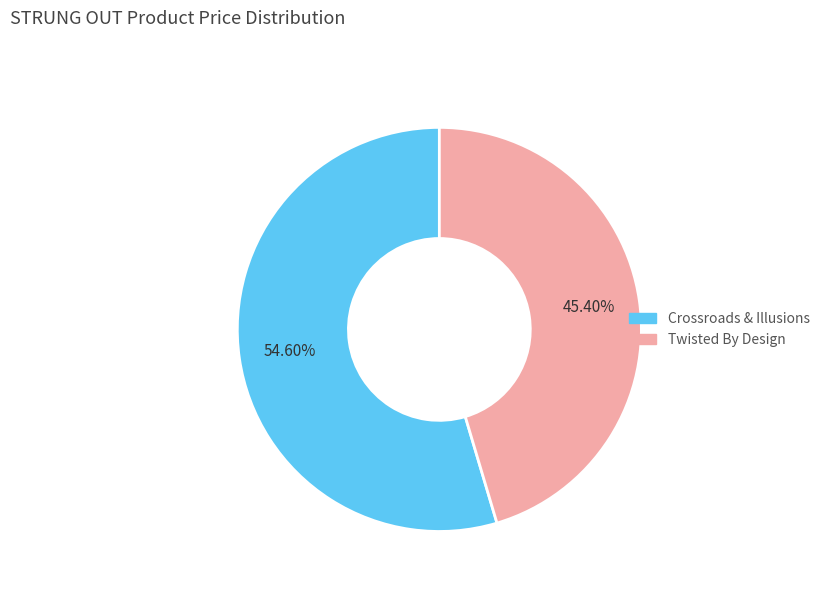

What percentage is the Crossroads & Illusions slice, to the nearest percent?

55%